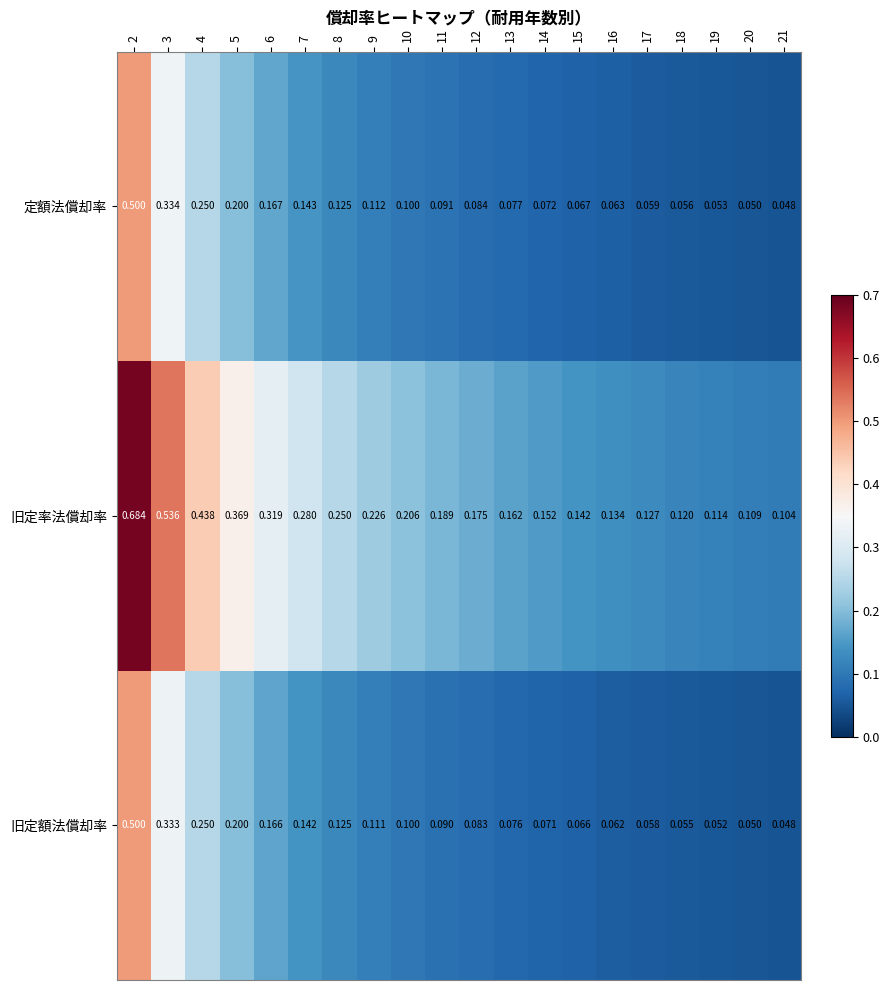

Which series has the largest range (max minus min)?

旧定率法償却率